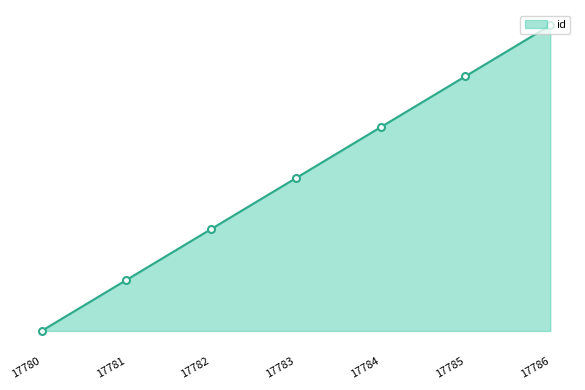

What is the maximum value shown in the chart?

6